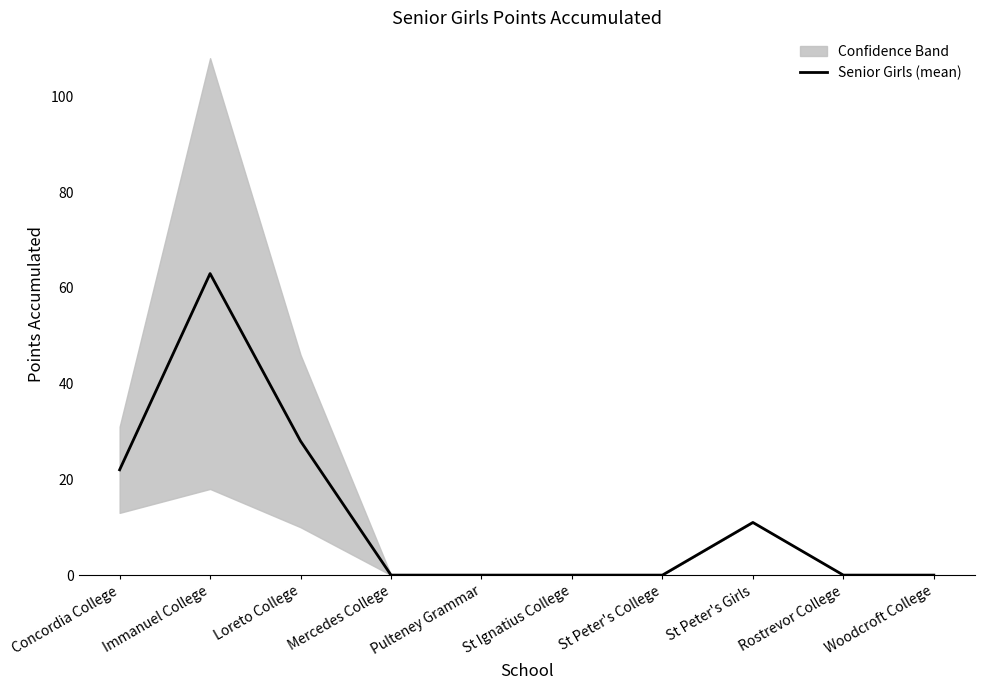

At which label is the value closest to 31?

Loreto College